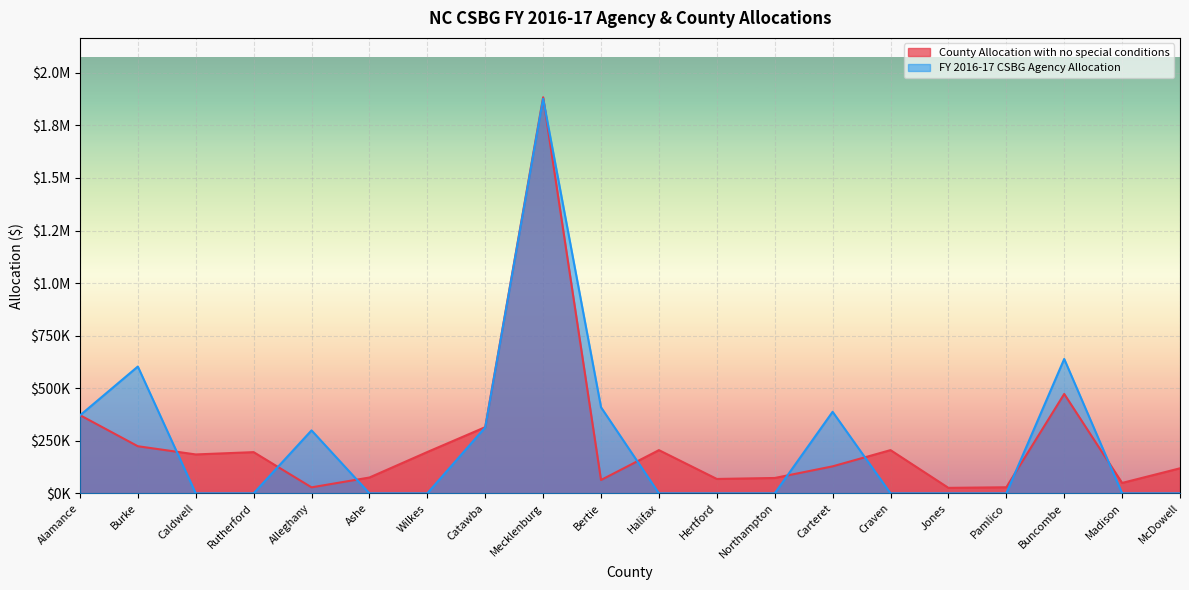

At which category does FY 2016-17 CSBG Agency Allocation reach its first local peak?

Burke